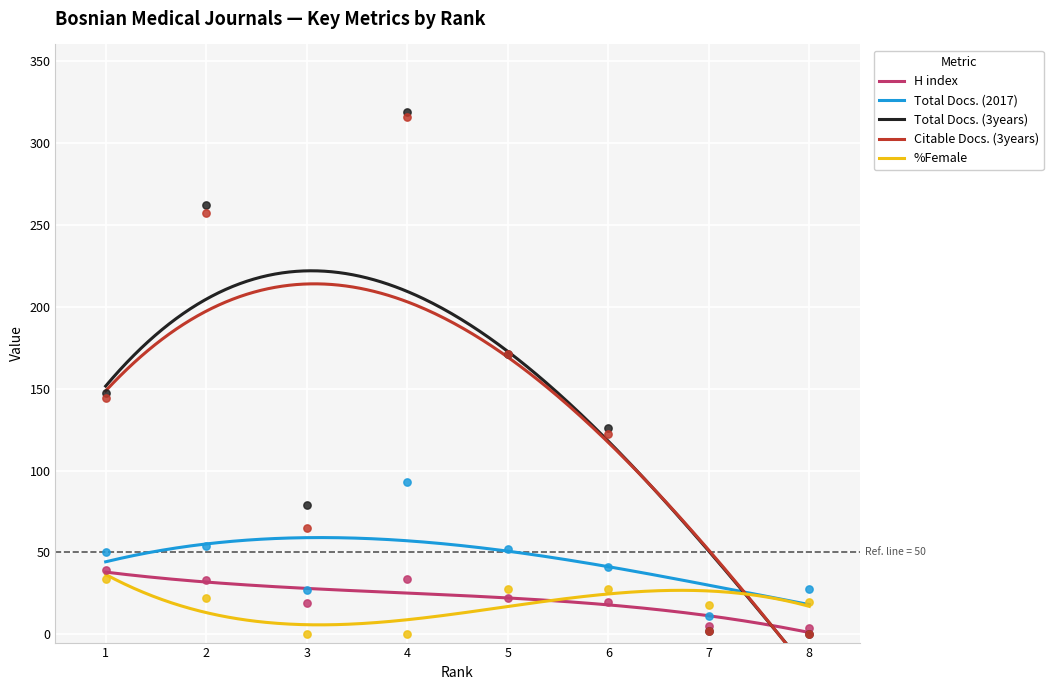

Which series has the largest total across all categories?

Total Docs. (3years)